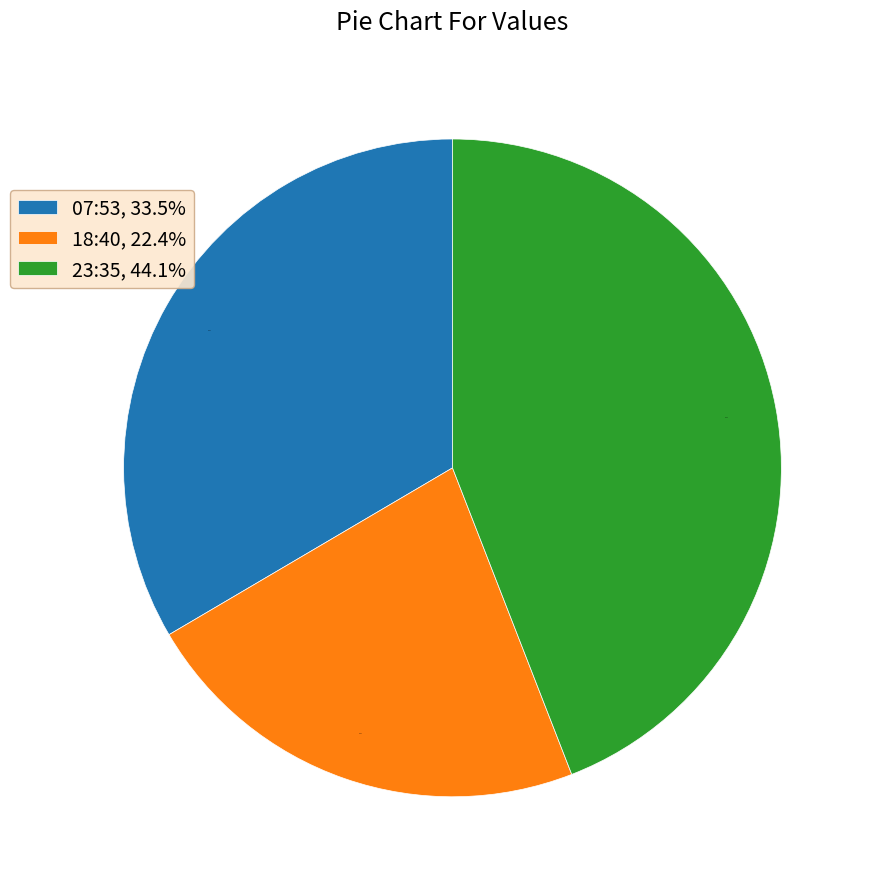

What percentage is NOT represented by 23:35, 44.1%?

55.9%